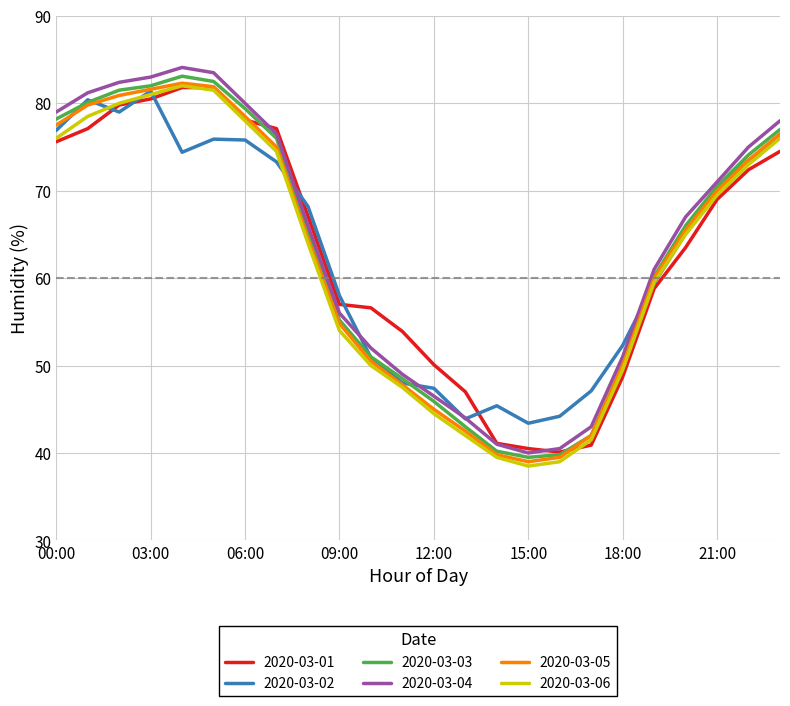

What is the lowest value of the 2020-03-01 series?

40.1